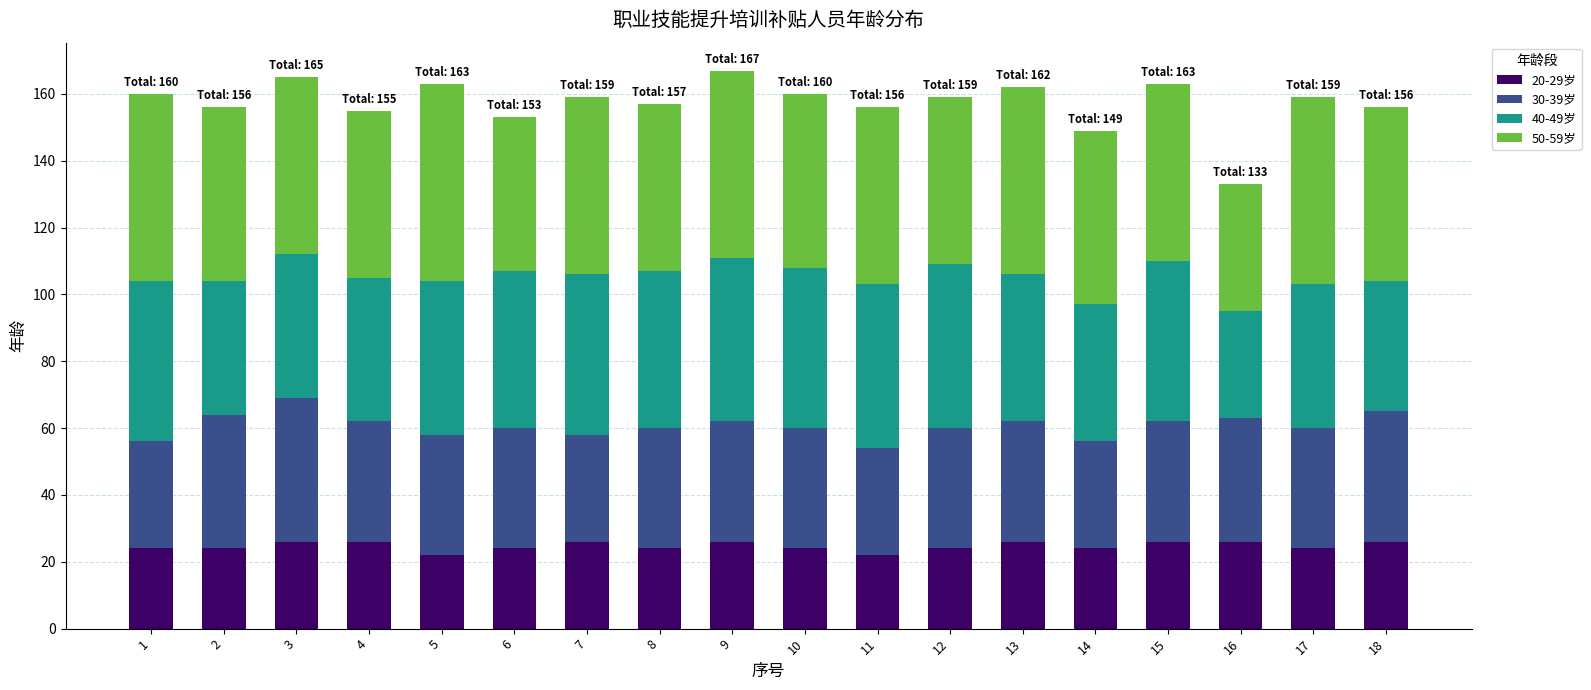

What are all the series names shown in the legend?

20-29岁, 30-39岁, 40-49岁, 50-59岁